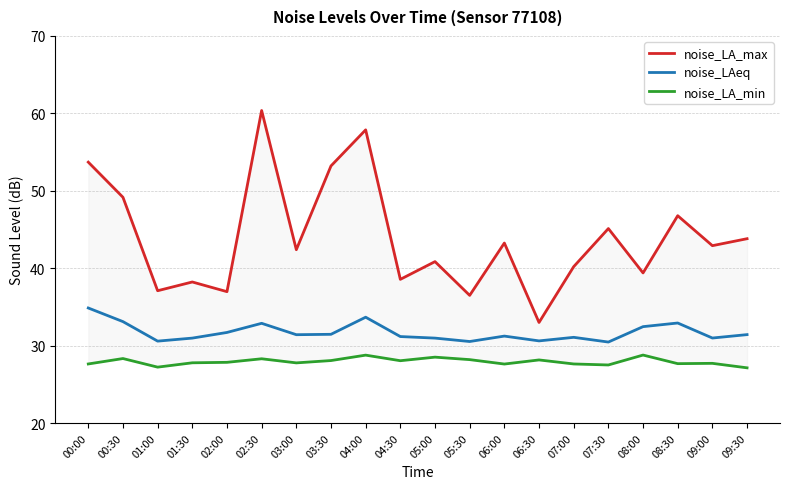

True or false: noise_LAeq has more than 1 points higher than both neighbors.

True